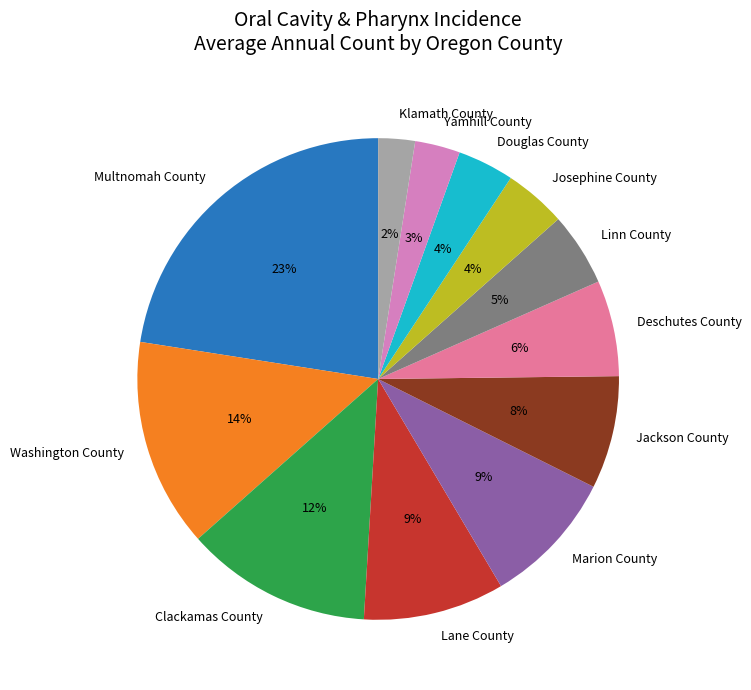

True or false: Lane County accounts for 9% of the total.

True